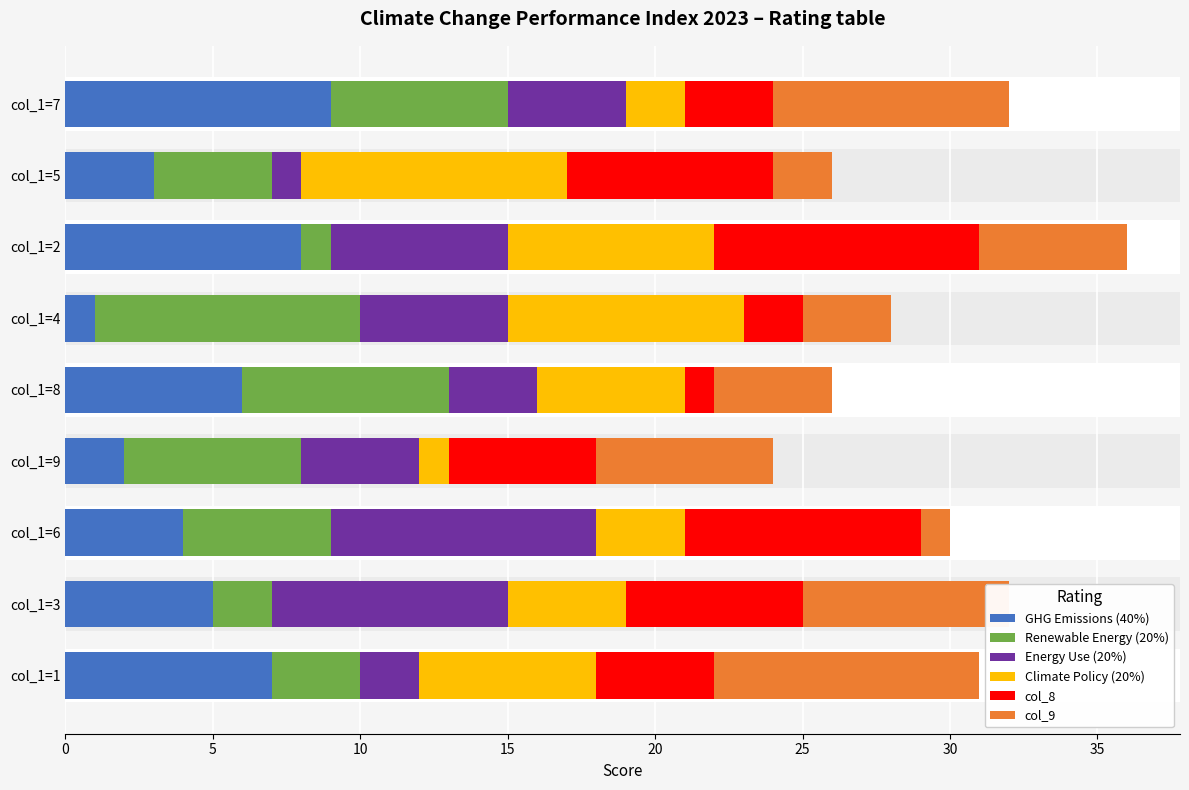

Rank the series by their maximum value, from lowest to highest.

GHG Emissions (40%), Renewable Energy (20%), Energy Use (20%), Climate Policy (20%), col_8, col_9